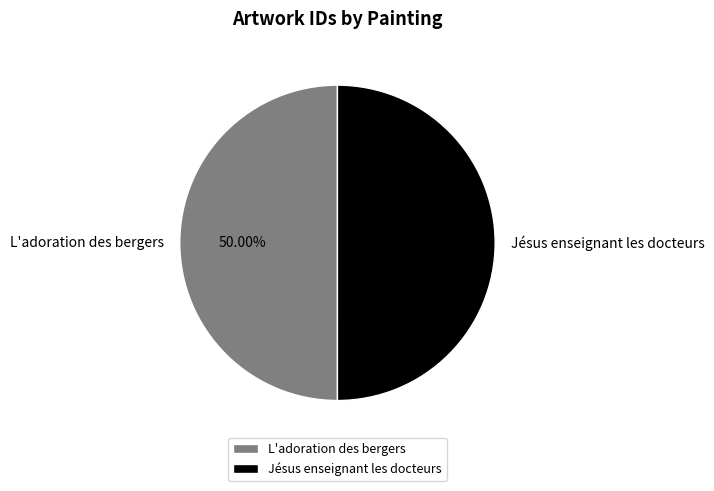

Is the sum of Jésus enseignant les docteurs and L'adoration des bergers greater than half?

Yes